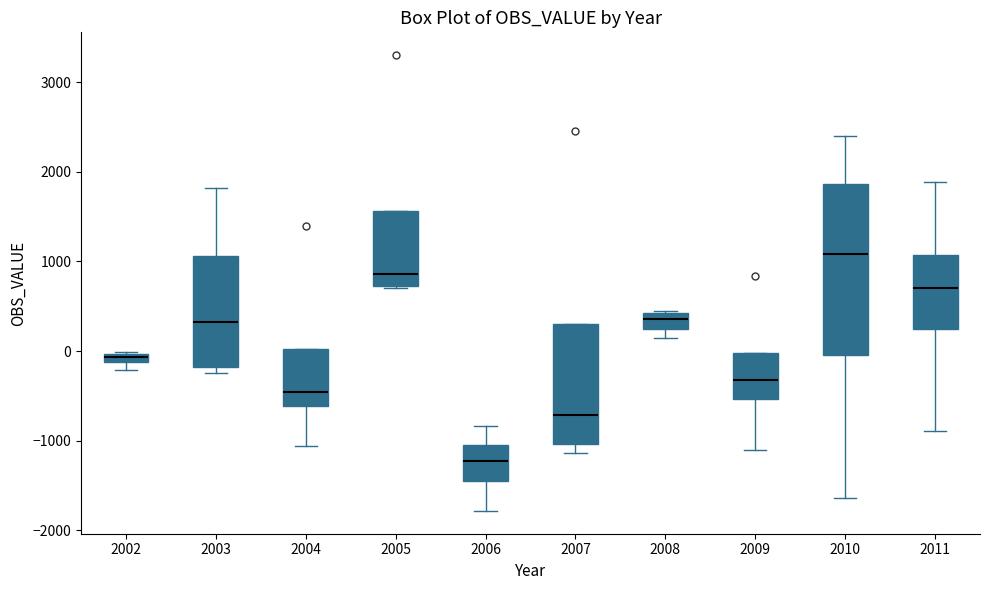

Where does the upper whisker of the box at x = 2011 end on the y-axis? The values are not printed on the chart, so give them approximately, as read against the axis.

1900